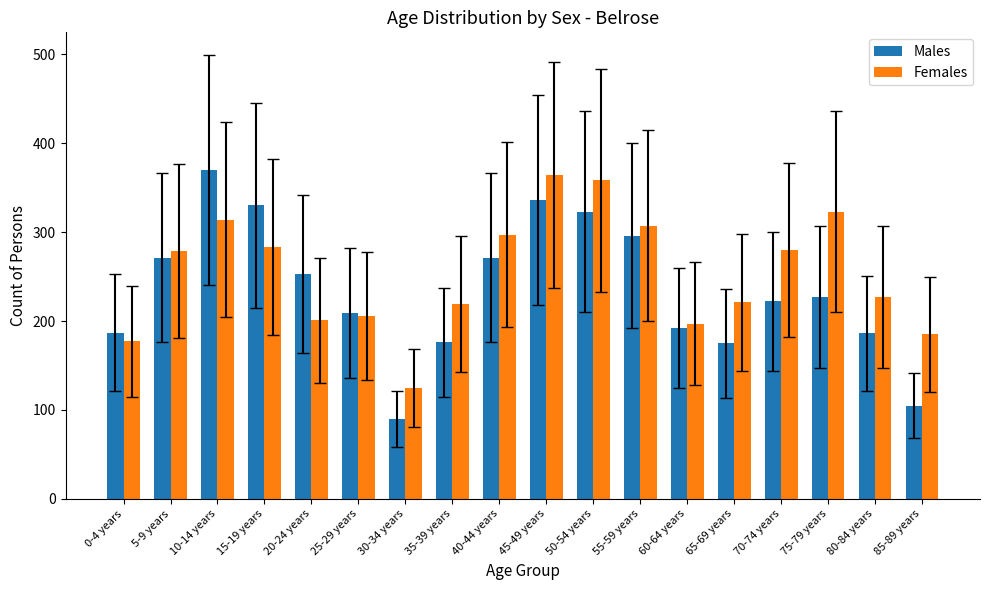

Which category has the lowest value across all series?

30-34 years